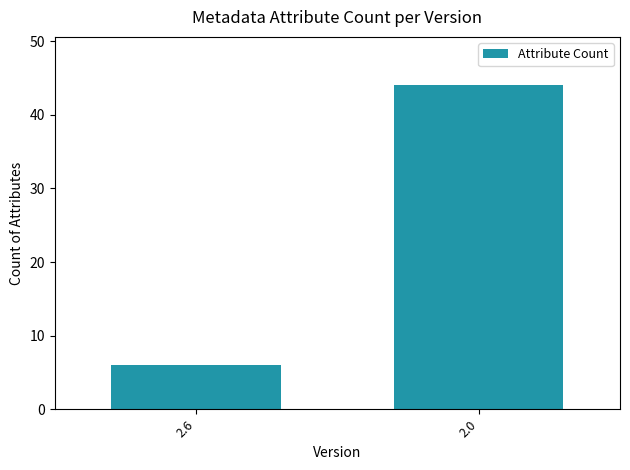

Reading left to right, list all the values displayed in this chart.

6	44